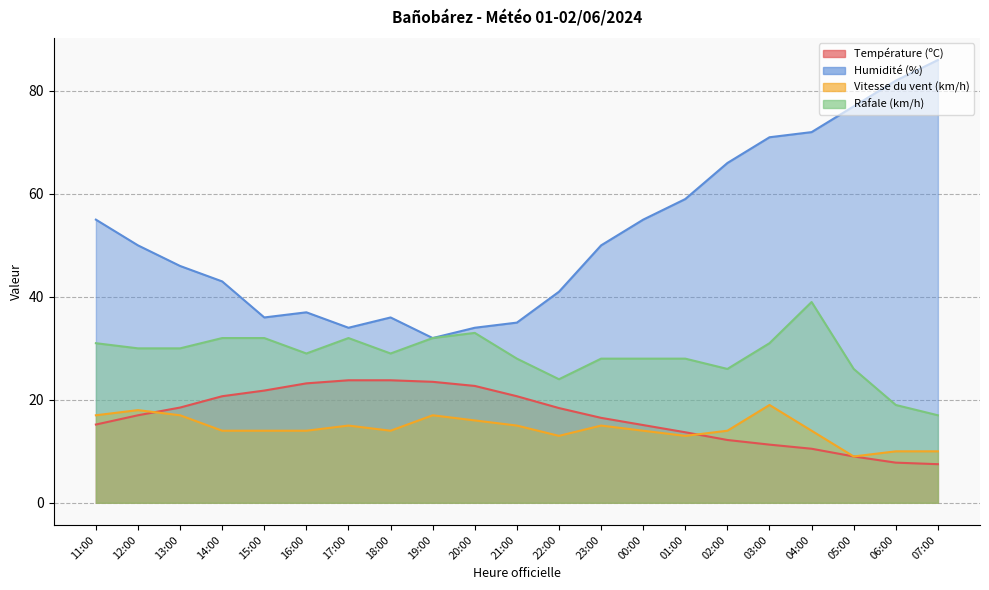

What are all the series names shown in the legend?

Température (ºC), Humidité (%), Vitesse du vent (km/h), Rafale (km/h)